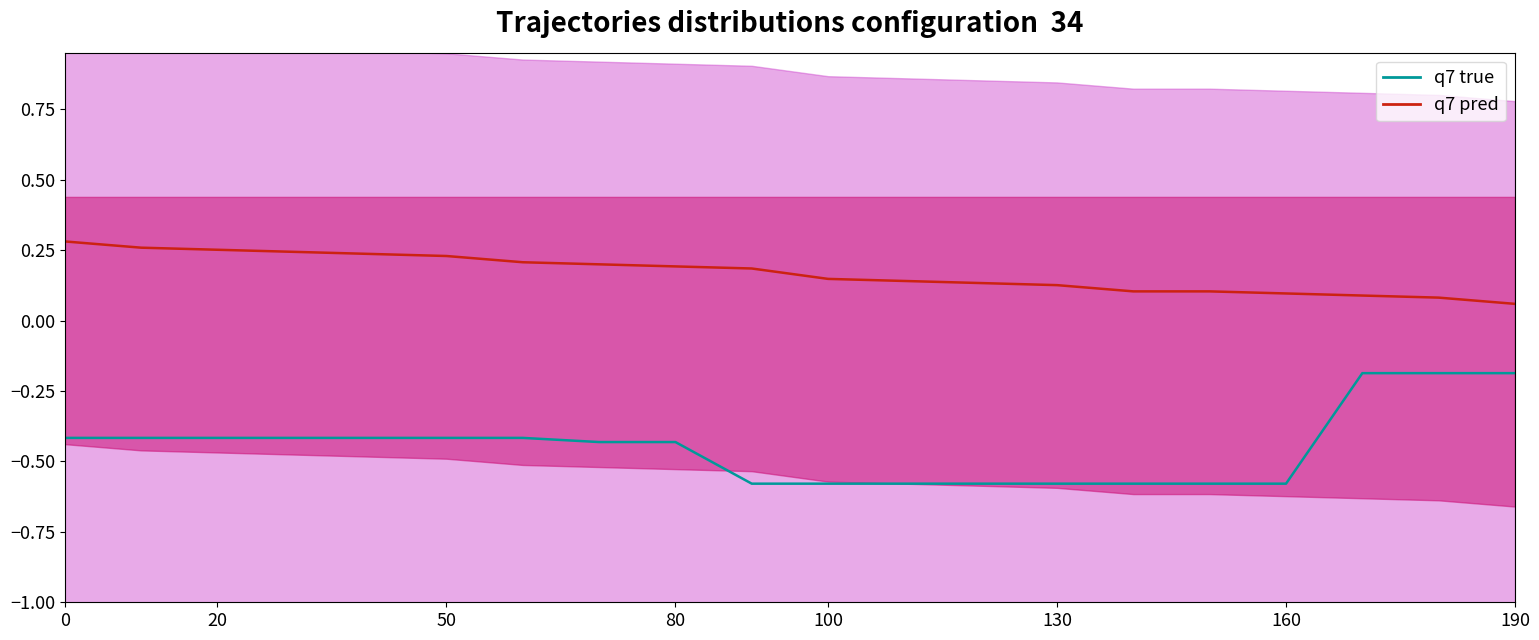

List the series in order of their peak value, highest first.

q7 pred, q7 true